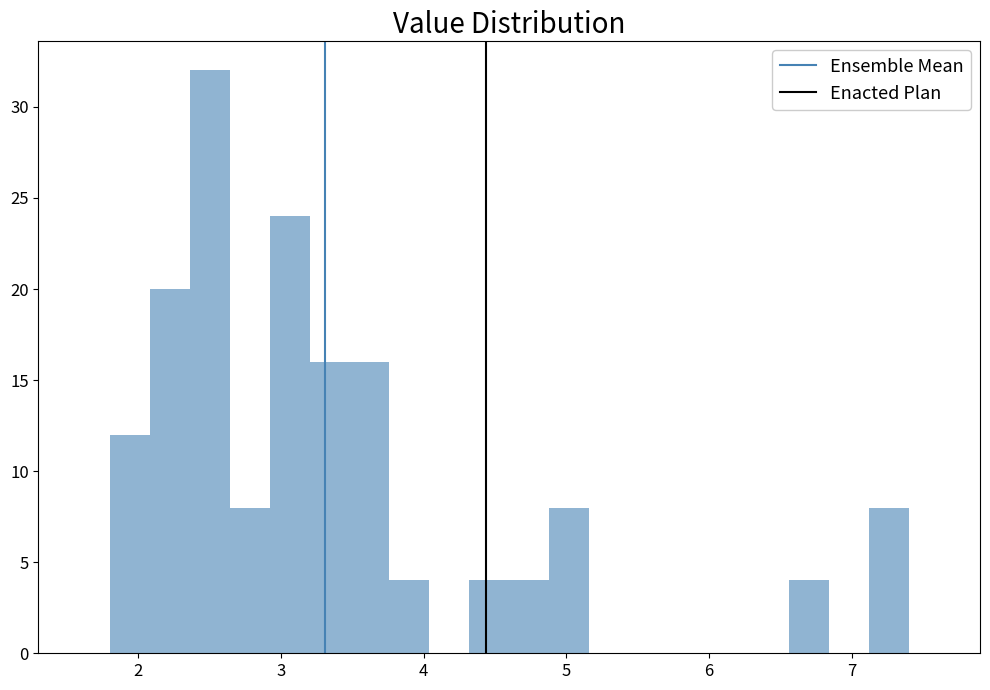

Around what value on the x-axis is the tallest bar? Give the approximate position of its centre, as read against the axis.

2.5